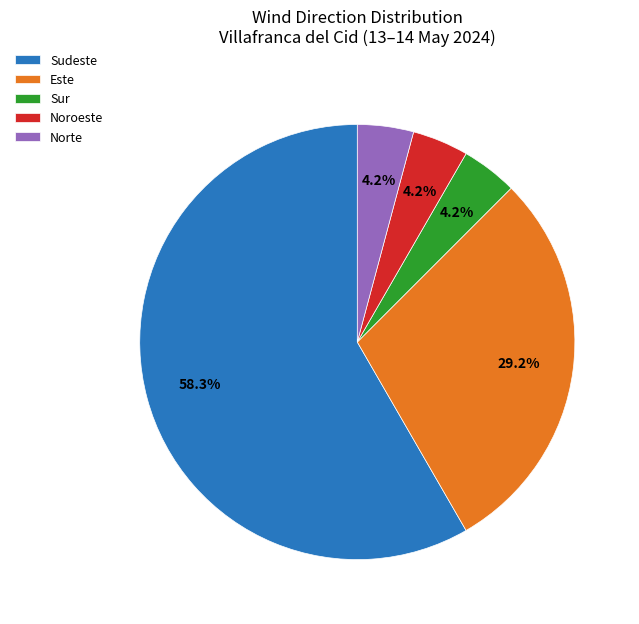

To the nearest percent, what portion does Noroeste represent?

4%